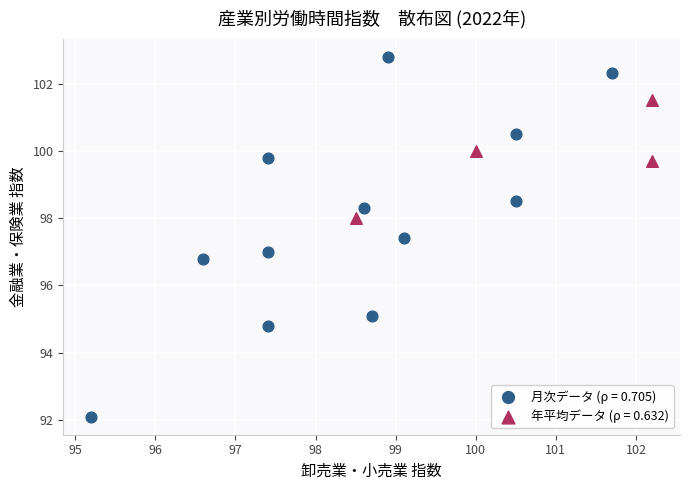

Which series contains the lowest Y value?

月次データ (ρ = 0.705)